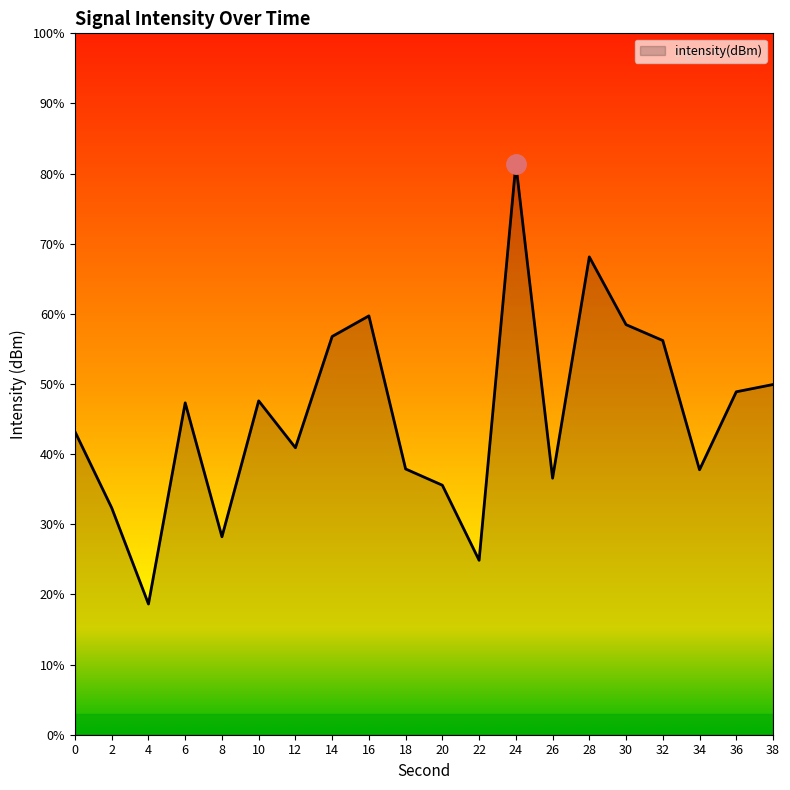

Which label corresponds to the largest value in the chart?

24